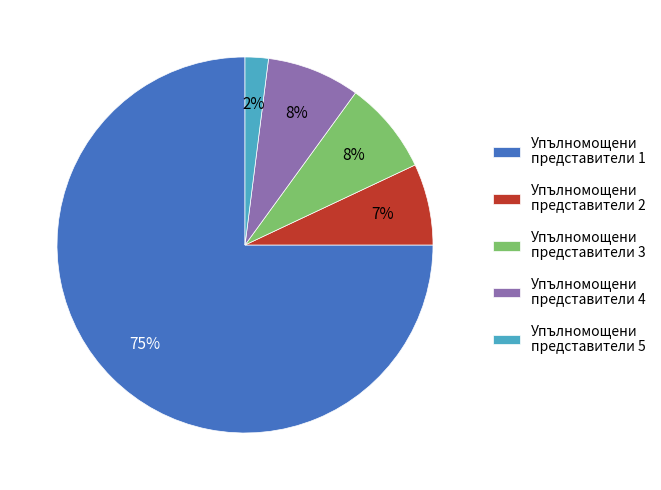

To the nearest percent, what percentage of the pie is Упълномощени представители 1?

75%